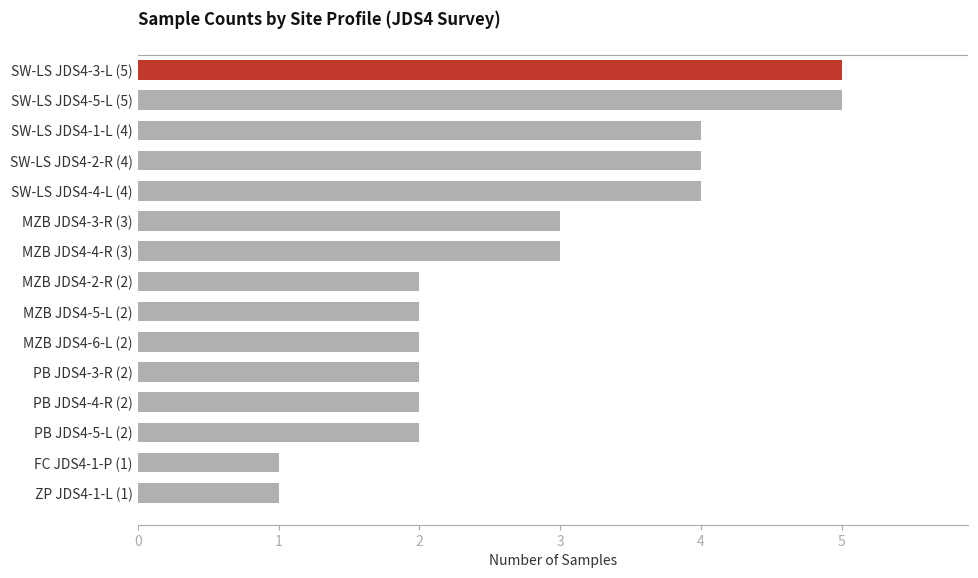

What is the value of the 12th bar from the top?

2